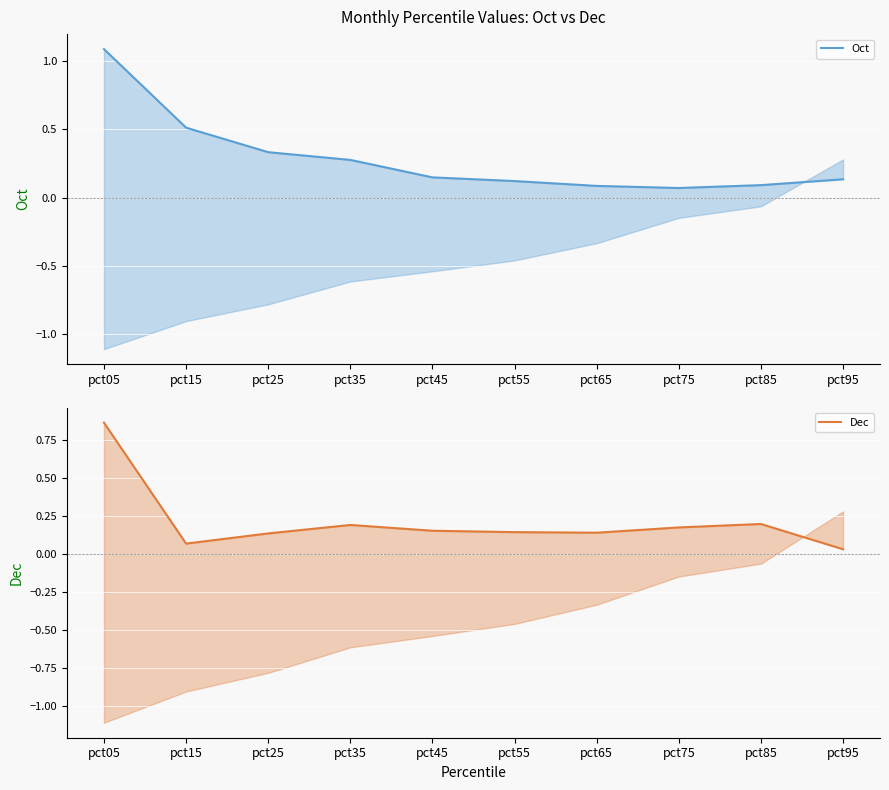

True or false: Oct has more than 2 interior local peaks.

False